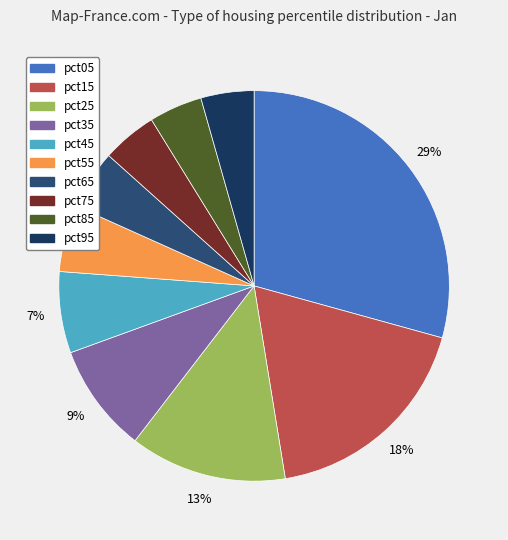

Between pct45 and pct75, which is larger?

pct45